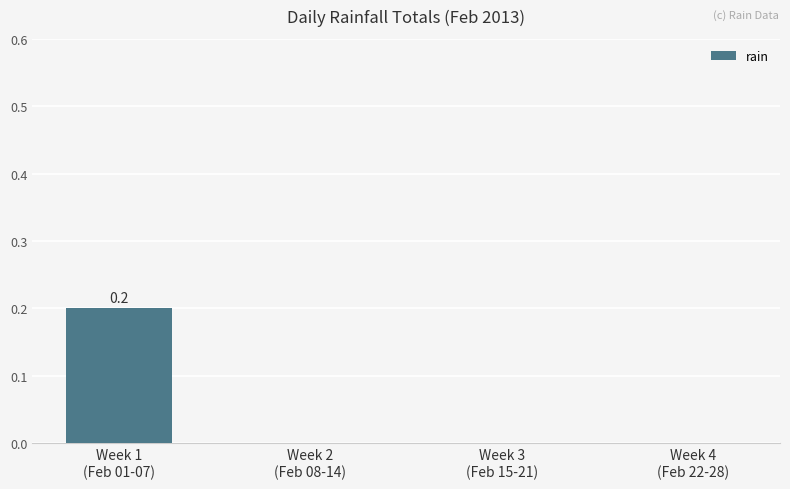

Are the bars horizontal?

No